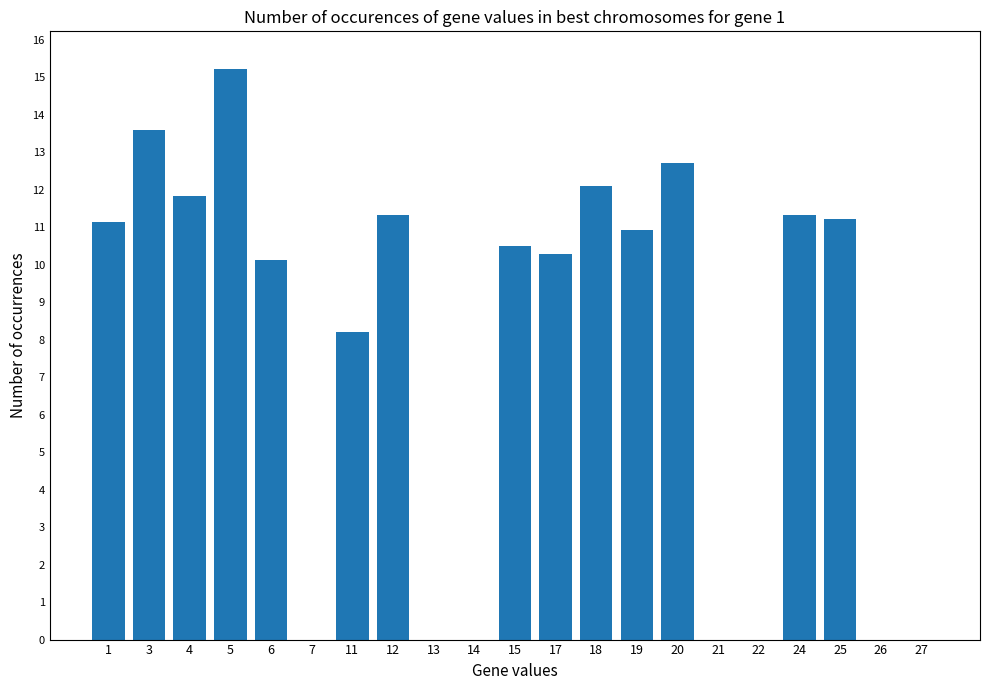

Where is the data nearest to the value 7?

11